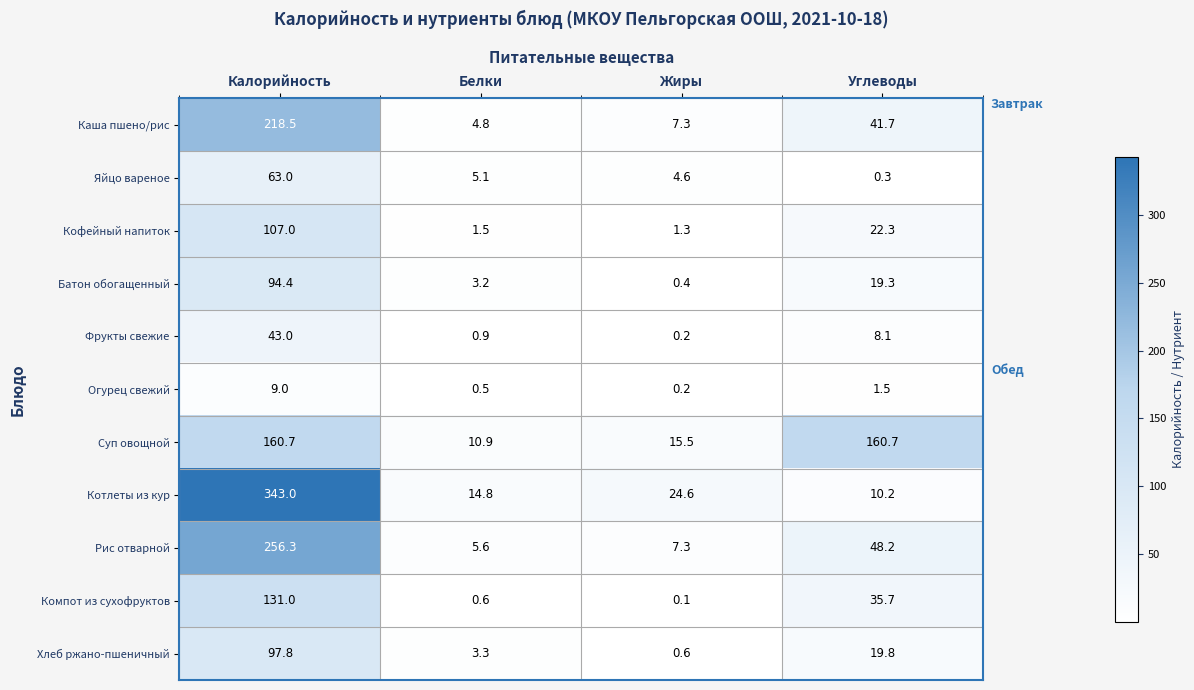

What is the approximate value of Рис отварной at Углеводы?

48.2